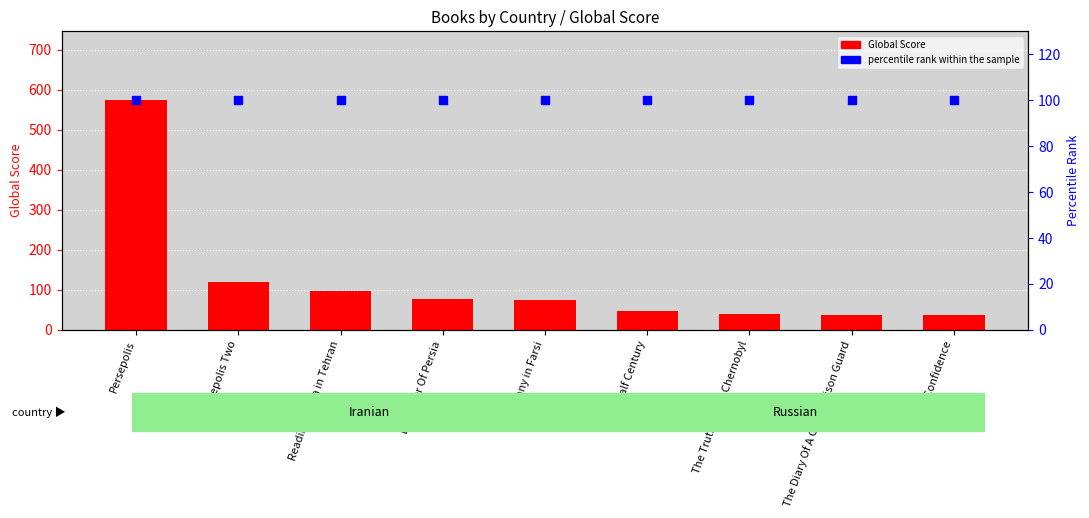

What is the total value across all series at Reading Lolita in Tehran?

198